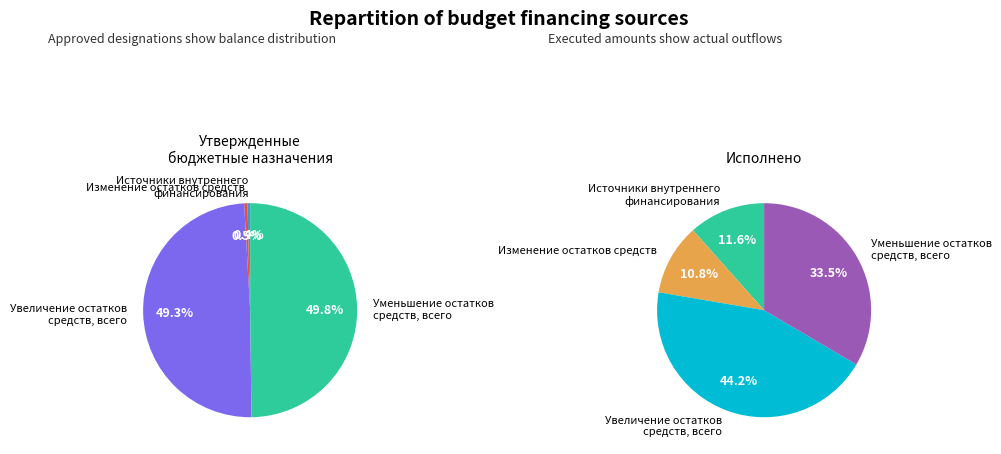

The Уменьшение остатков средств, всего slice represents 60% of the pie. True or false?

False